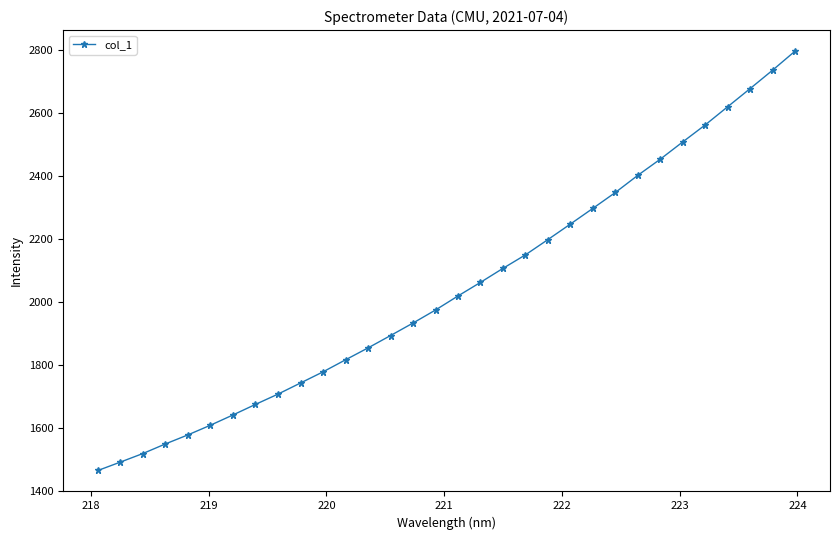

What is the smallest value displayed?

1465.4